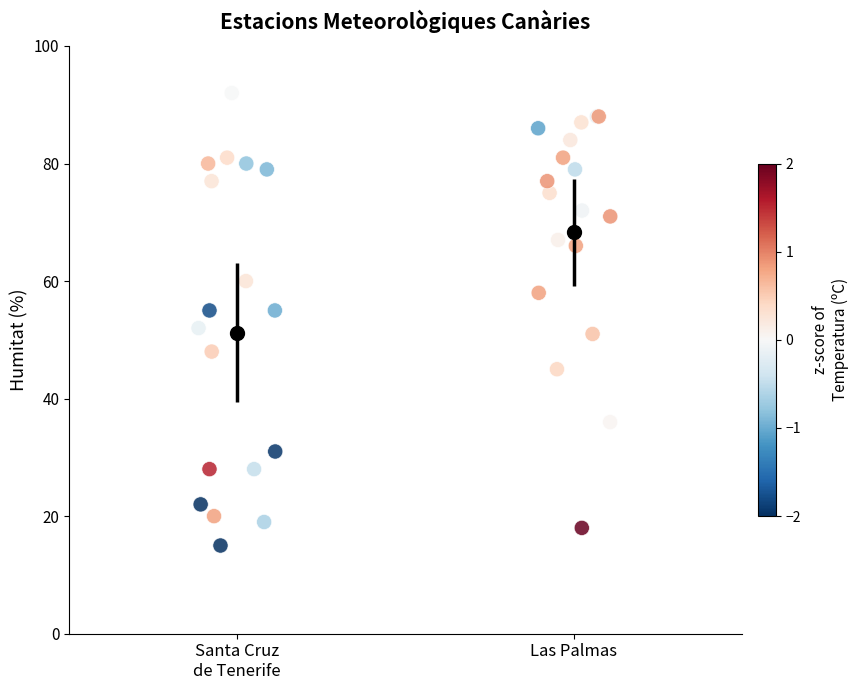

What Y value in the scatter plot is closest to 53?

52